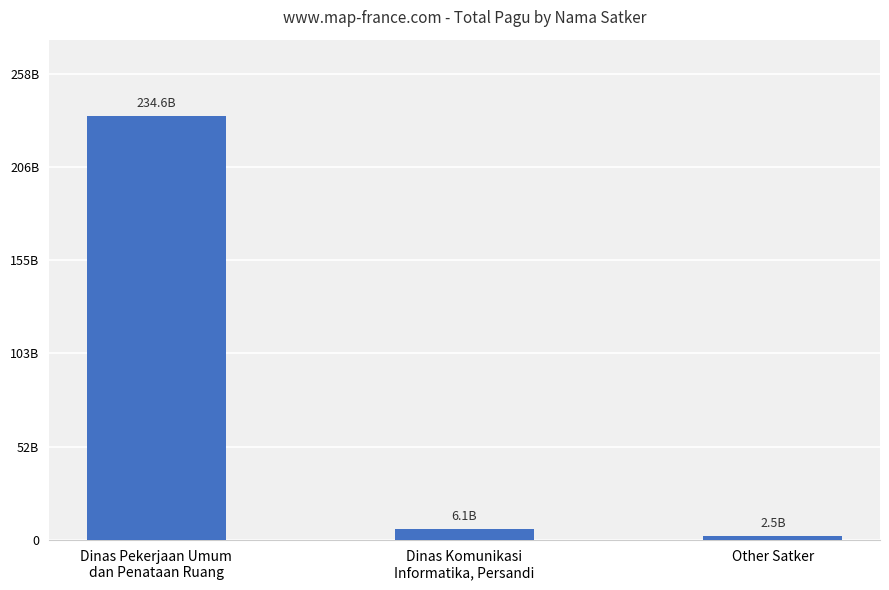

What is the sum of the values at Dinas Pekerjaan Umum
dan Penataan Ruang and Dinas Komunikasi
Informatika, Persandi?

240671280300